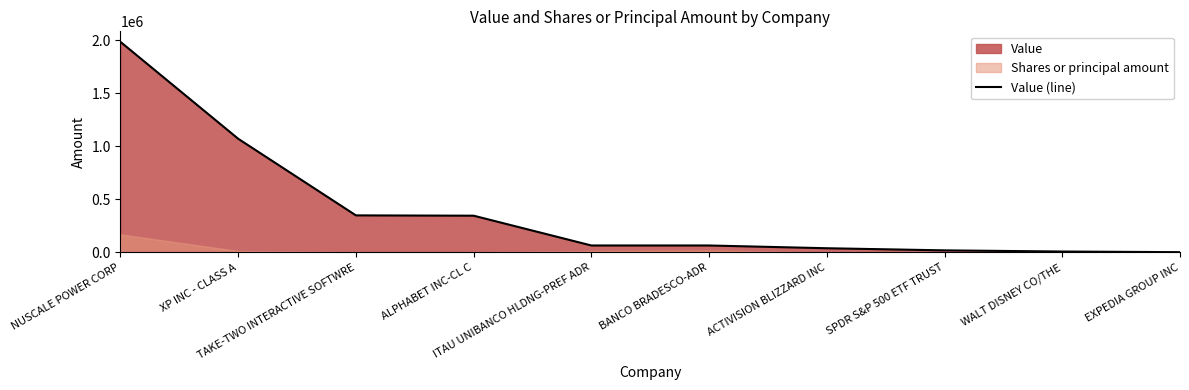

What position from the left is EXPEDIA GROUP INC?

10